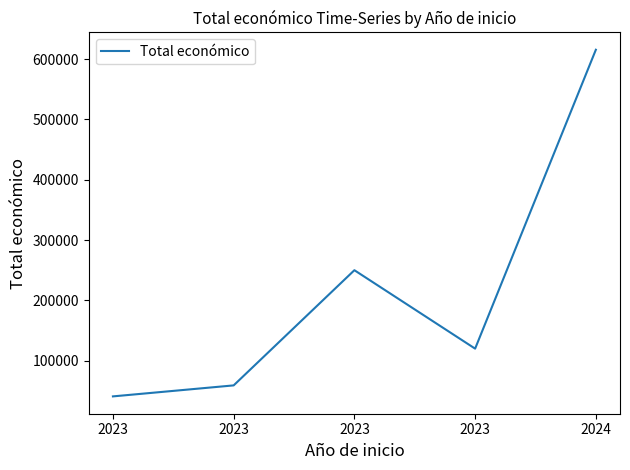

Count the number of categories in the chart.

5